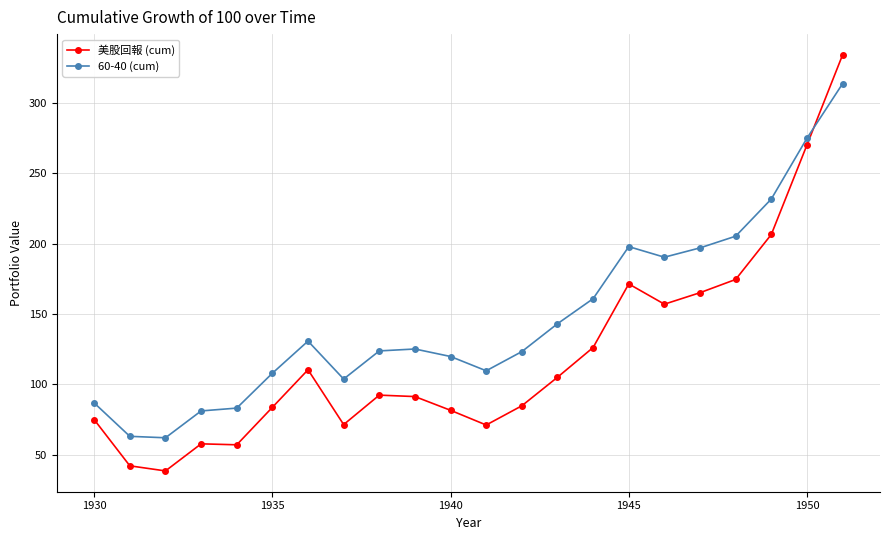

What is the lowest value of the 60-40 (cum) series?

62.0